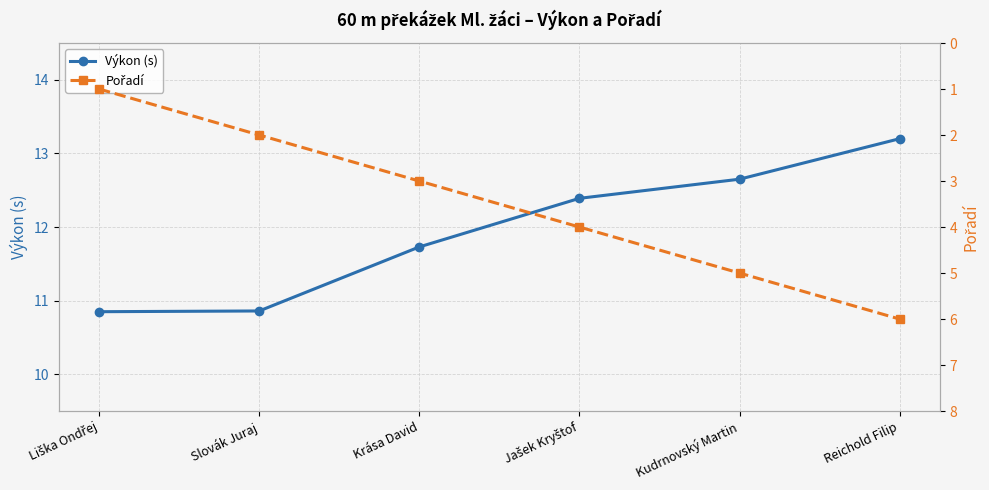

Reading right to left, list all the values displayed in this chart.

Výkon (s): Reichold Filip=13.2	Kudrnovský Martin=12.7	Jašek Kryštof=12.4	Krása David=11.7	Slovák Juraj=10.9	Liška Ondřej=10.8
Pořadí: Reichold Filip=6.0	Kudrnovský Martin=5.0	Jašek Kryštof=4.0	Krása David=3.0	Slovák Juraj=2.0	Liška Ondřej=1.0